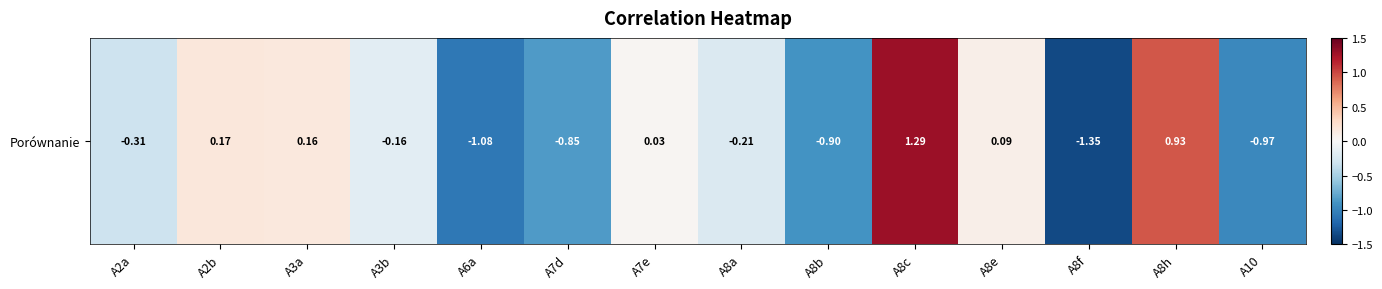

True or false: the data shows 0.1 at A8e.

True